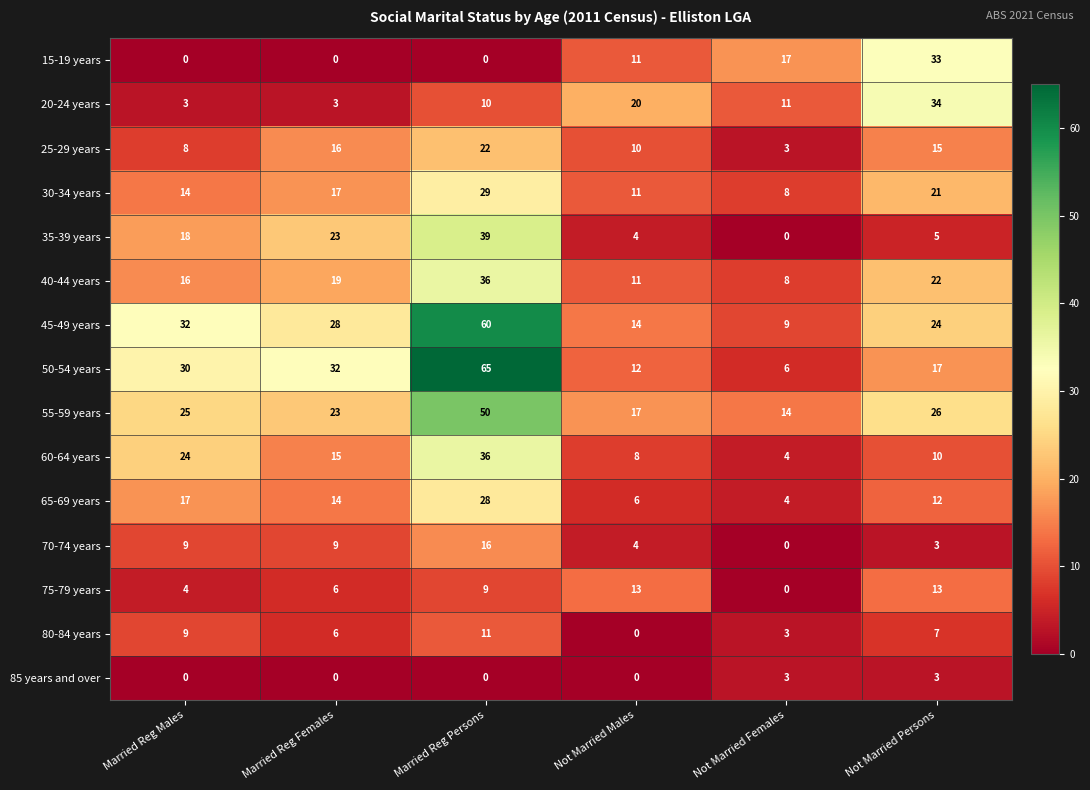

What is the difference between the maximum and minimum values in the 70-74 years series?

16